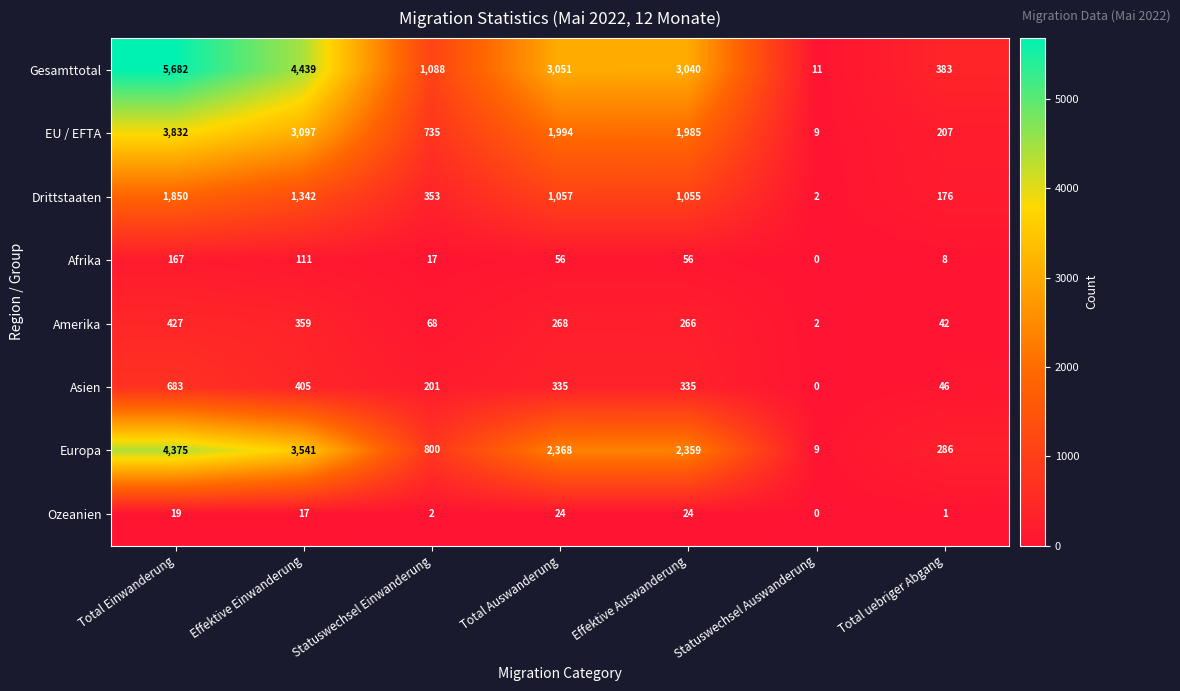

At which category does the chart reach its minimum across all series?

Statuswechsel Auswanderung